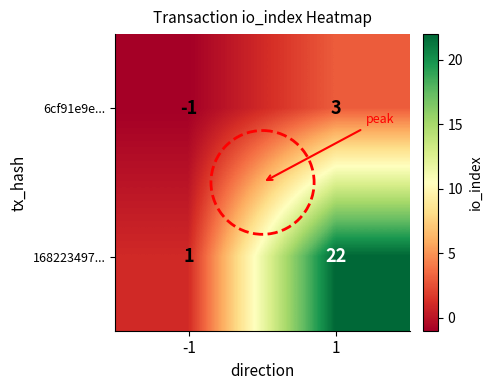

What is the total value across all series at 1?

25